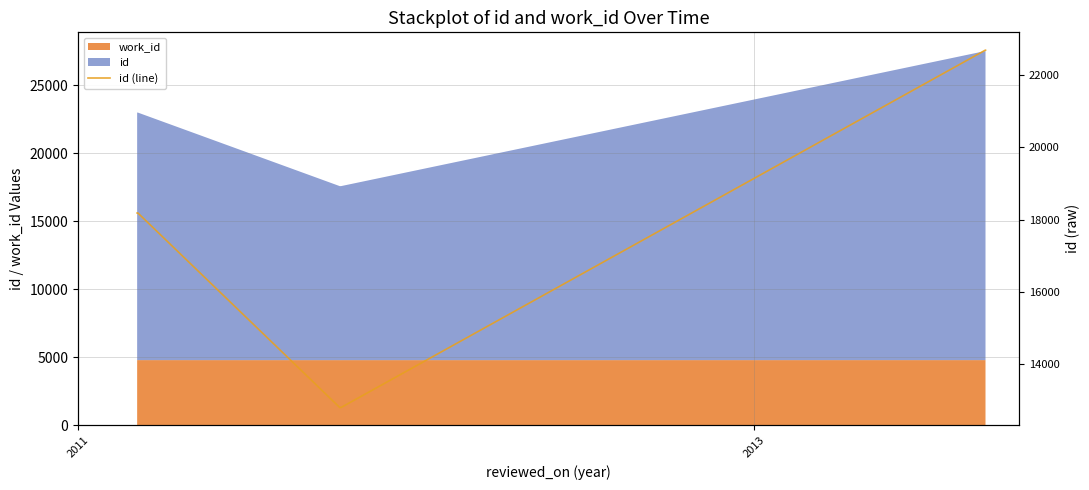

True or false: the data shows 15259 at 8.

False